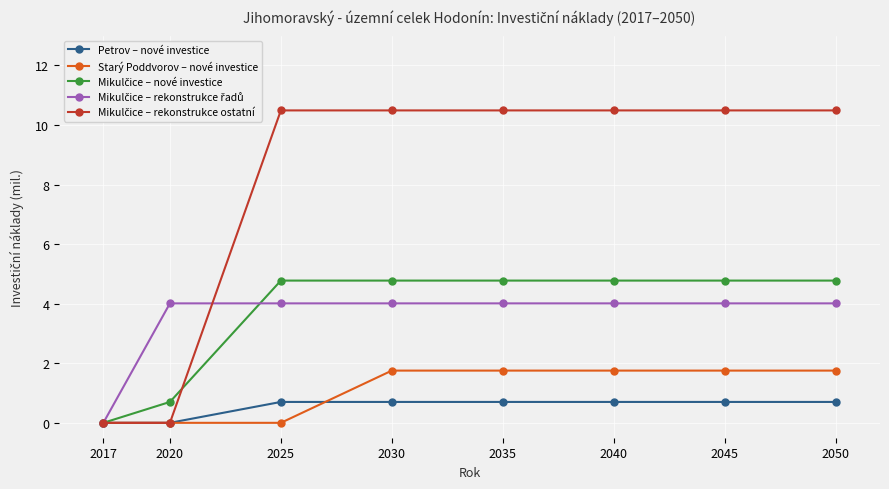

How many series are shown in this chart?

5